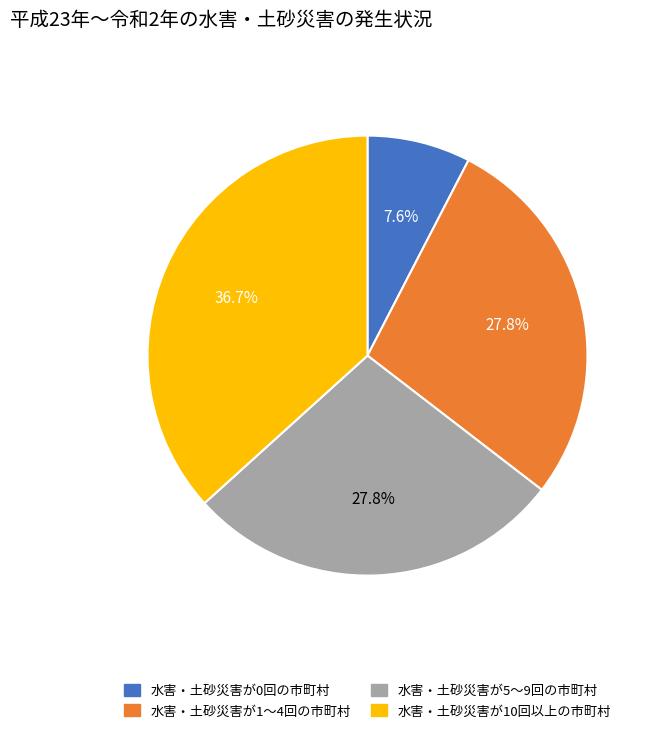

What is the total percentage of 水害・土砂災害が10回以上の市町村 and 水害・土砂災害が1～4回の市町村?

64.6%